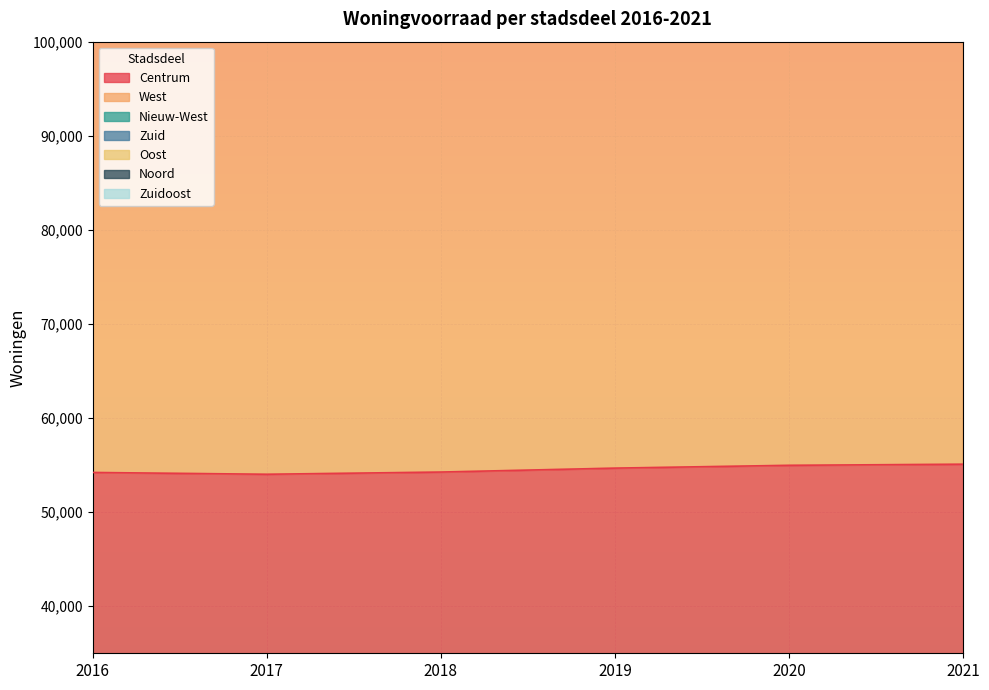

Where is West nearest to the value 134126?

2019